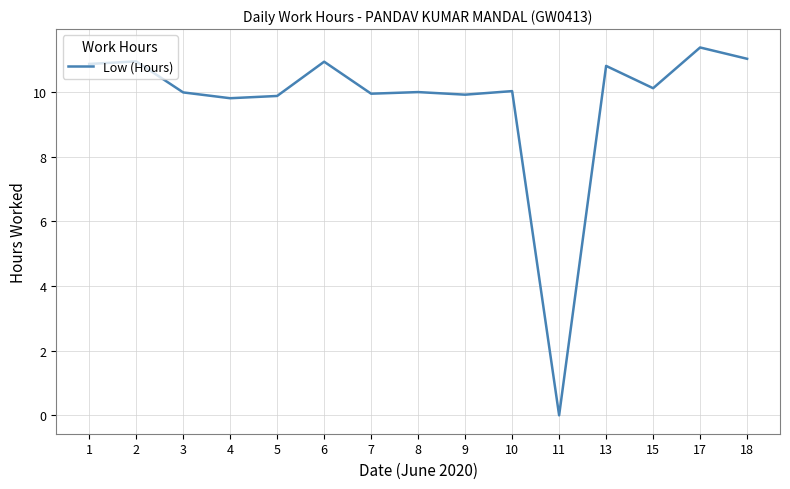

What is the change in value from 11 to 13?

+10.8